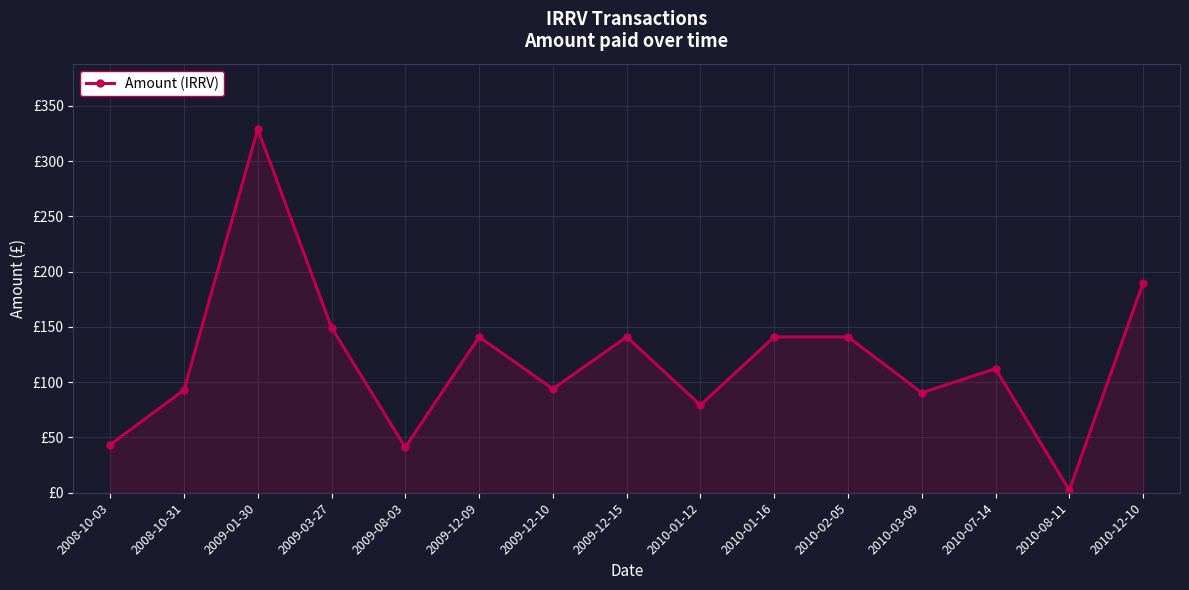

Reading right to left, what are all the values shown in this chart?

190.0	2.4	112.2	90.5	141.0	141.0	79.3	141.0	94.0	141.0	41.0	149.5	329.0	93.0	43.5